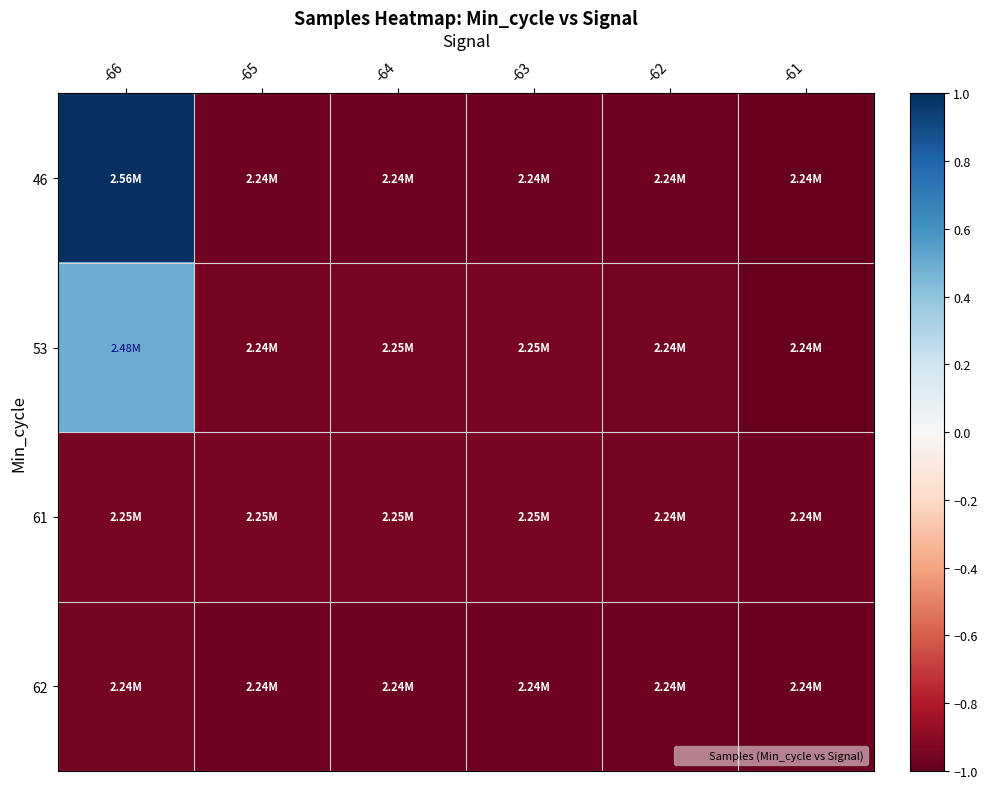

Reading left to right, what are all the values shown in this chart?

46: -66=1.0	-65=-1.0	-64=-1.0	-63=-1.0	-62=-1.0	-61=-1.0
53: -66=0.5	-65=-1.0	-64=-0.9	-63=-0.9	-62=-1.0	-61=-1.0
61: -66=-0.9	-65=-0.9	-64=-0.9	-63=-0.9	-62=-1.0	-61=-1.0
62: -66=-1.0	-65=-1.0	-64=-1.0	-63=-1.0	-62=-1.0	-61=-1.0